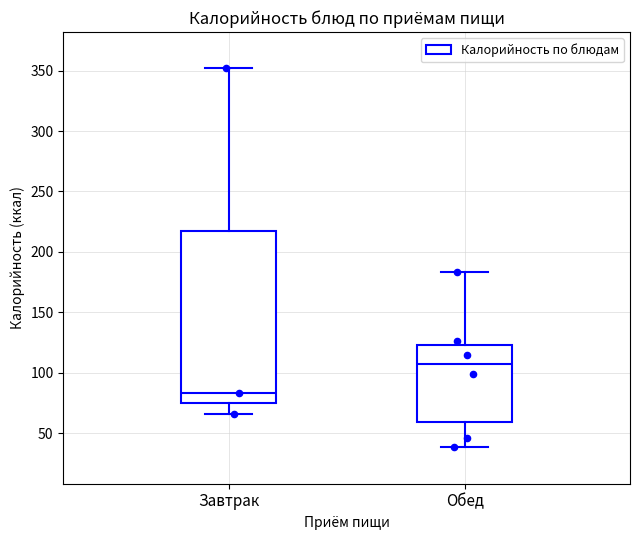

Reading left to right, read every box against the y-axis: the position of its median line, the range the box covers, and the ends of its whiskers. The values are not printed on the chart, so give them approximately, as read against the axis.

Завтрак: median 85, box 75 to 220, whiskers 65 to 350
Обед: median 105, box 60 to 125, whiskers 40 to 185